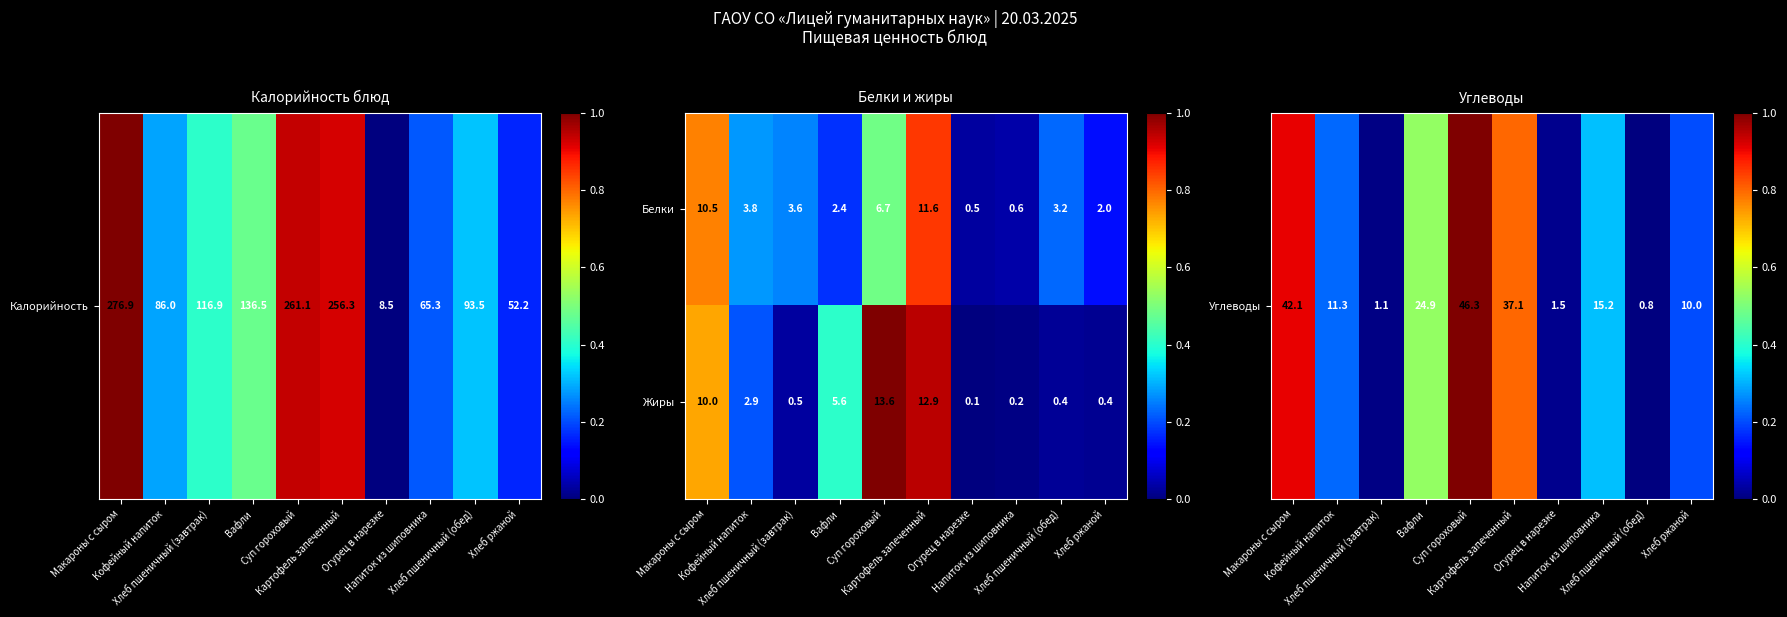

What is the minimum value for Белки?

0.5